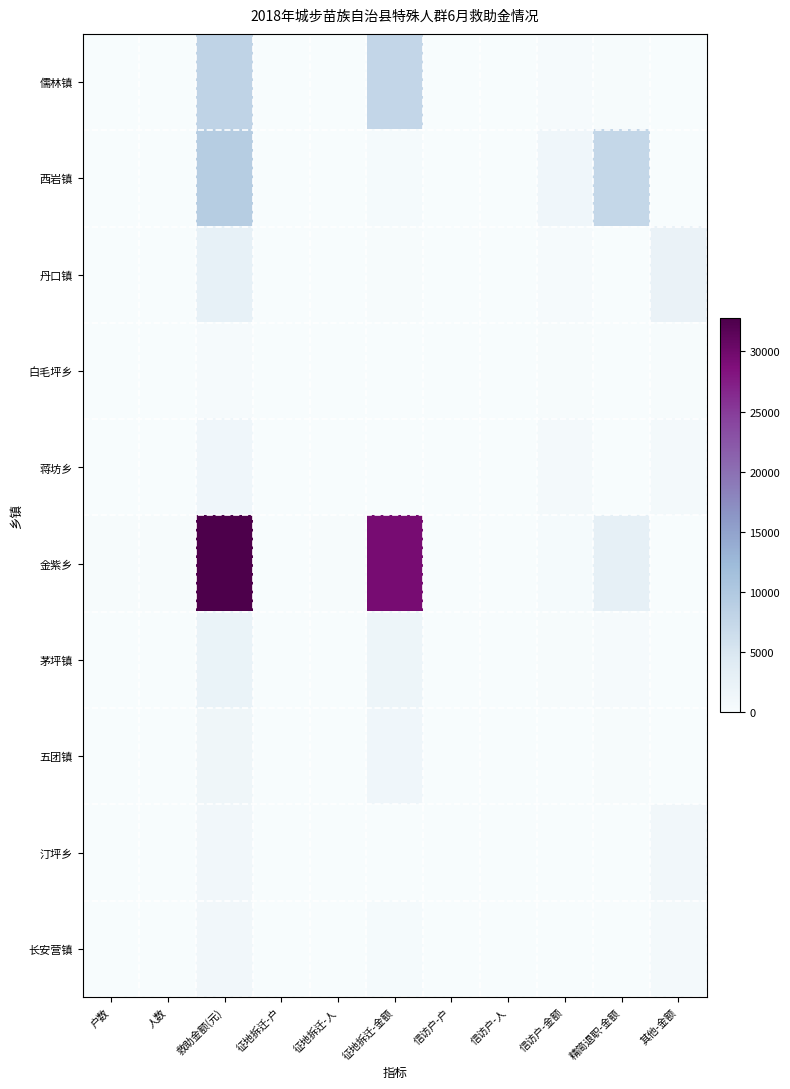

Which series has the largest range (max minus min)?

金紫乡